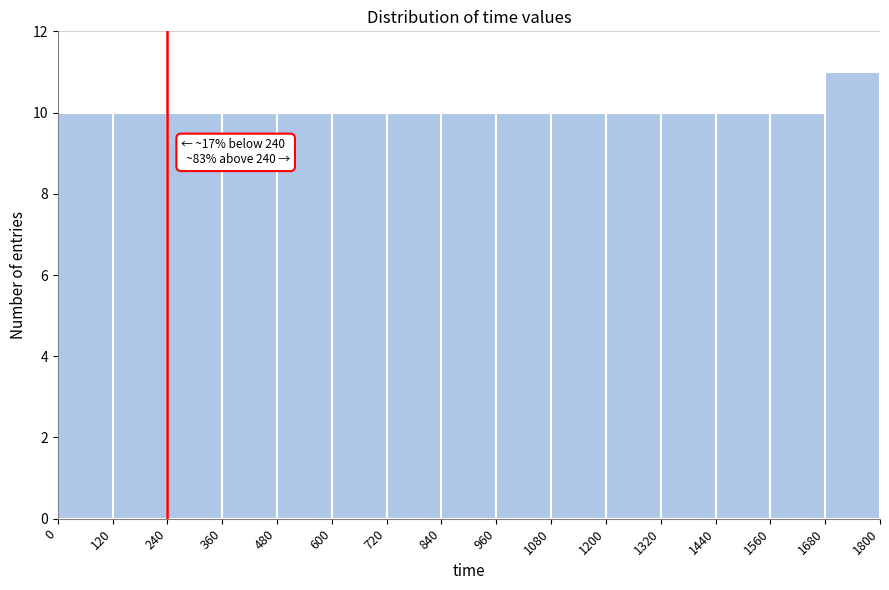

Over which range of the x-axis is the bar tallest?

1680 to 1800